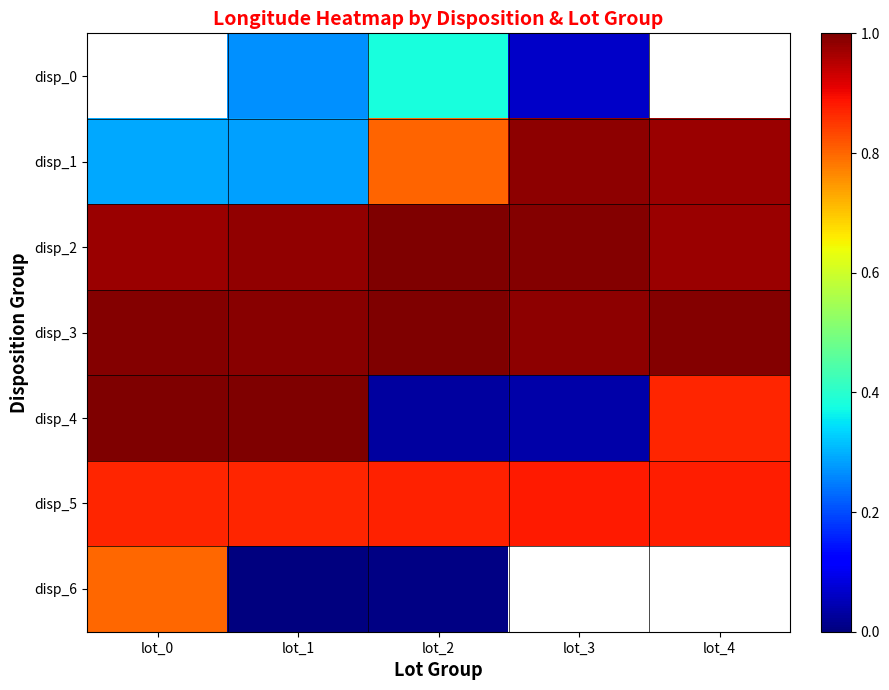

What is the greatest value displayed?

1.0